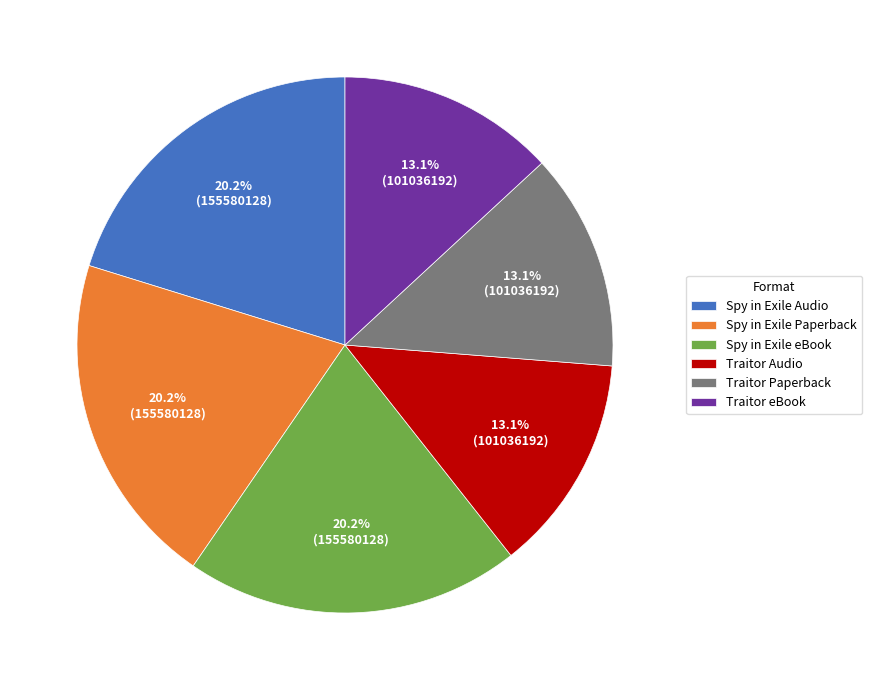

To the nearest percent, what is the average slice percentage?

17%